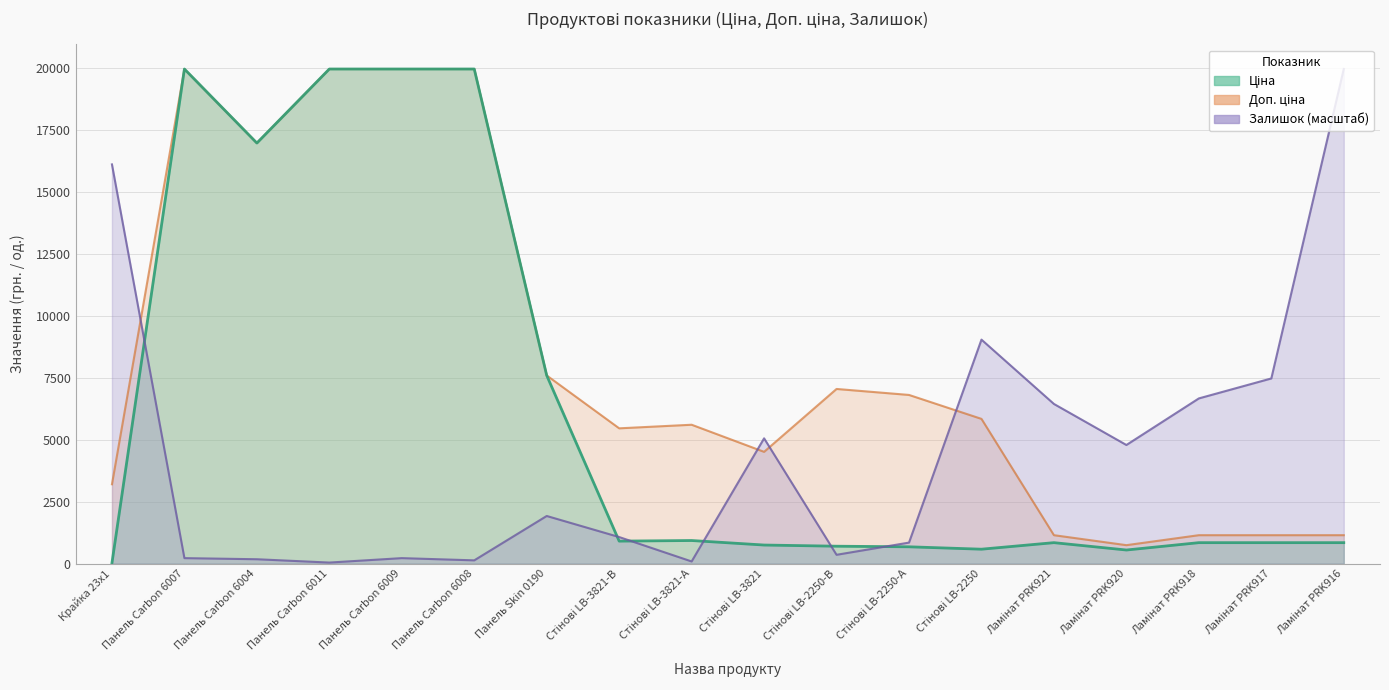

Which has a higher value, Крайка 23x1 or Ламінат PRK918?

Ламінат PRK918